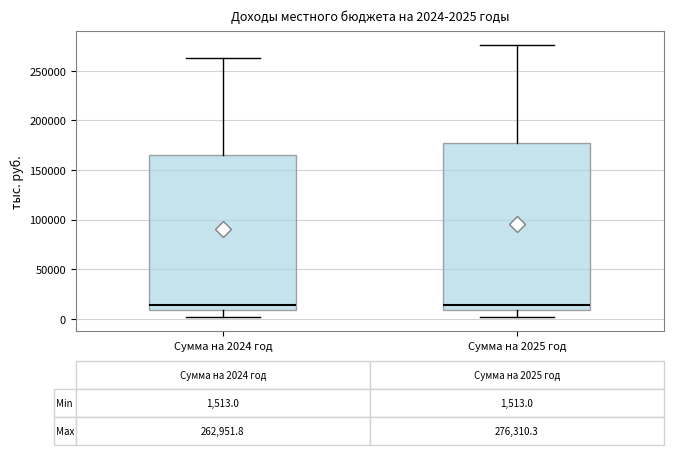

Which box is the tallest, from its lower edge to its upper edge?

Сумма на 2025 год